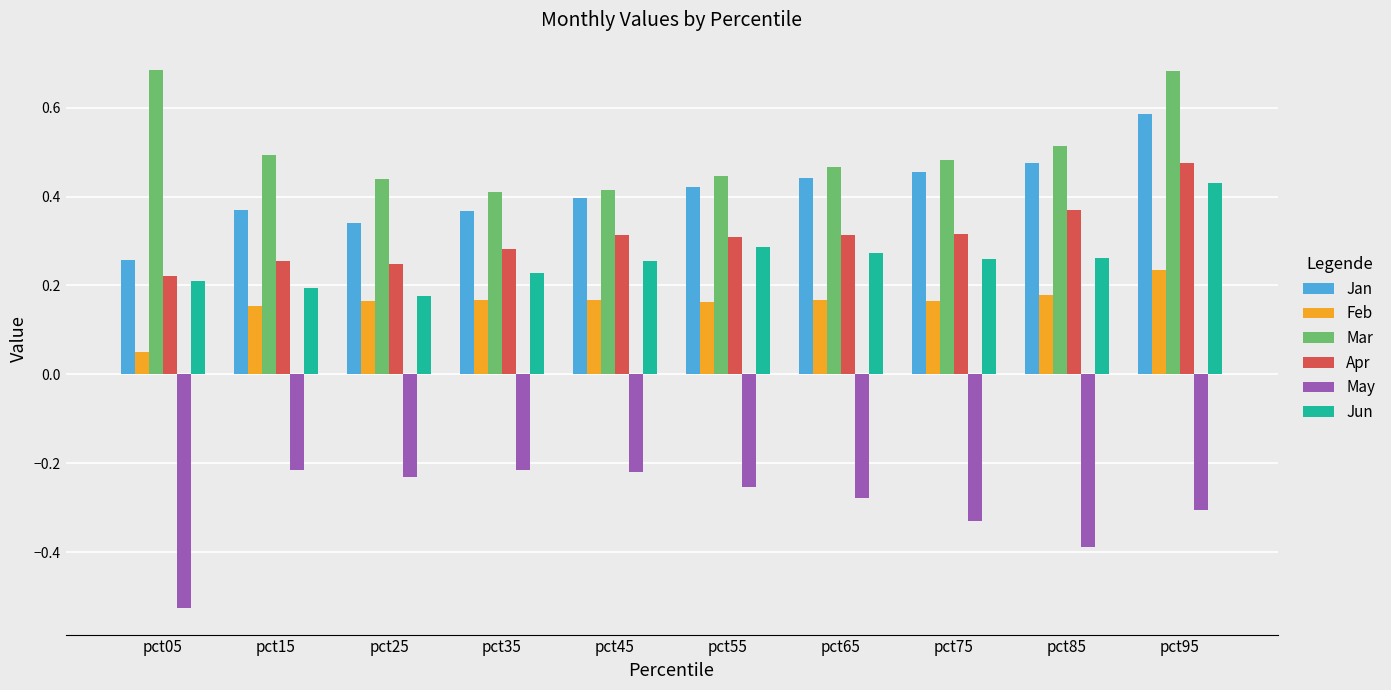

What is the difference between the highest and lowest values at pct95?

1.0